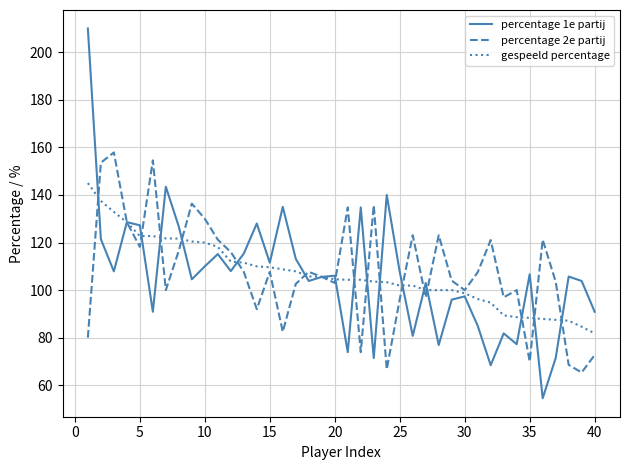

What is the greatest value displayed?

210.0